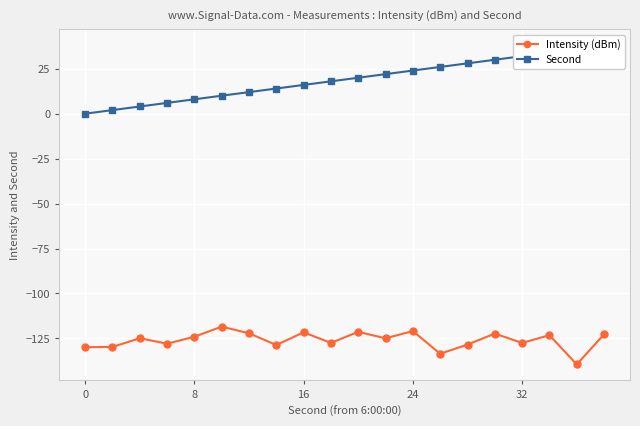

Which series has the widest spread of values?

Second